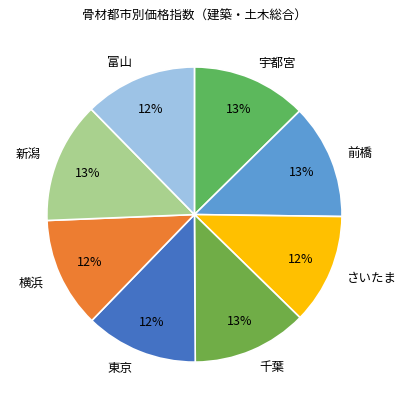

How many slices are in this pie chart?

8